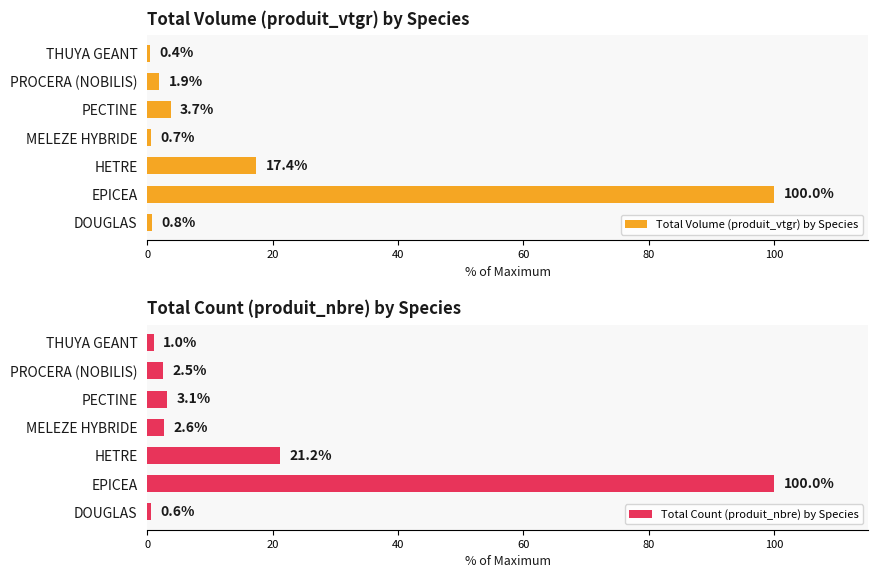

Where is Total Count (produit_nbre) by Species nearest to the value 50?

HETRE